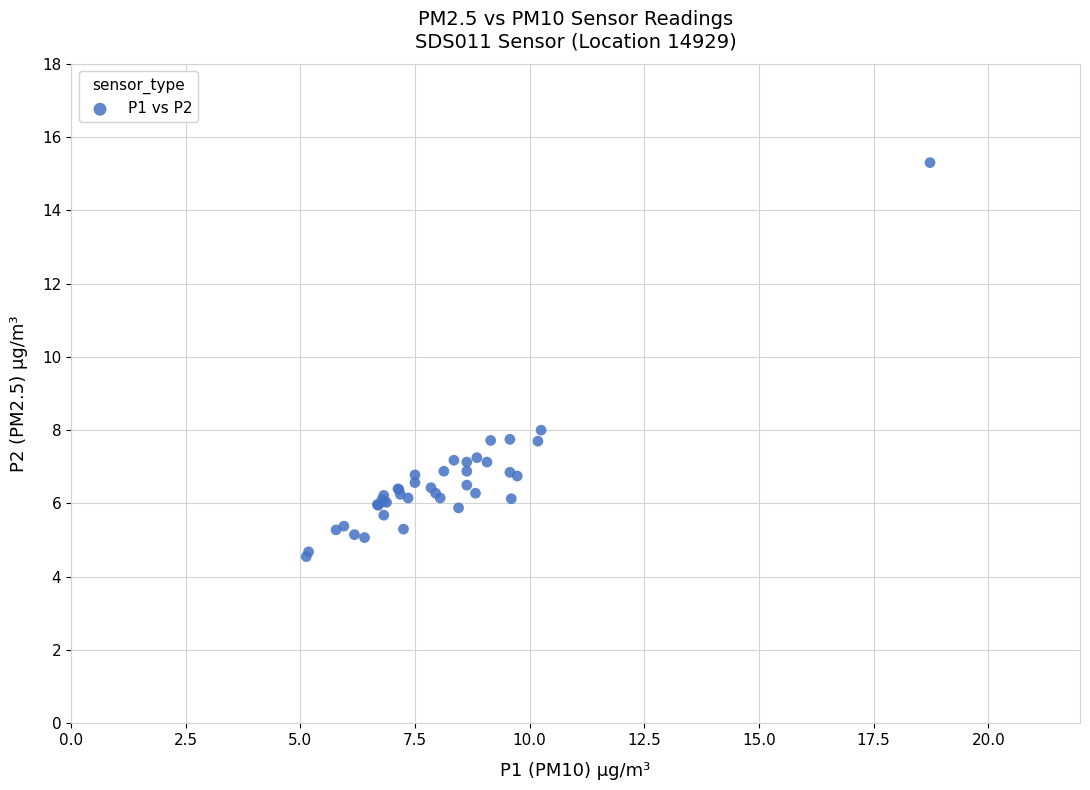

What Y value in the scatter plot is closest to 9?

8.0